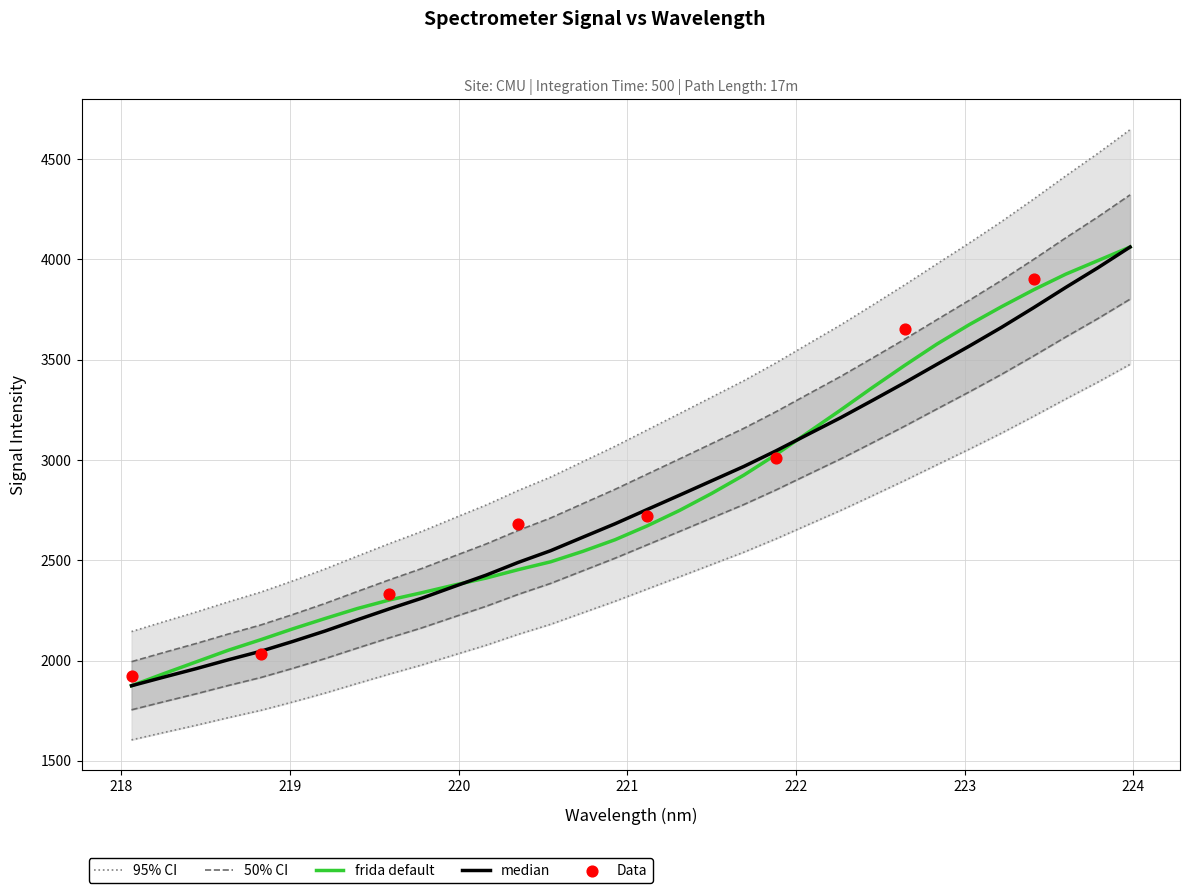

What is the change in value from 218.0596 to 219.589?

+438.7